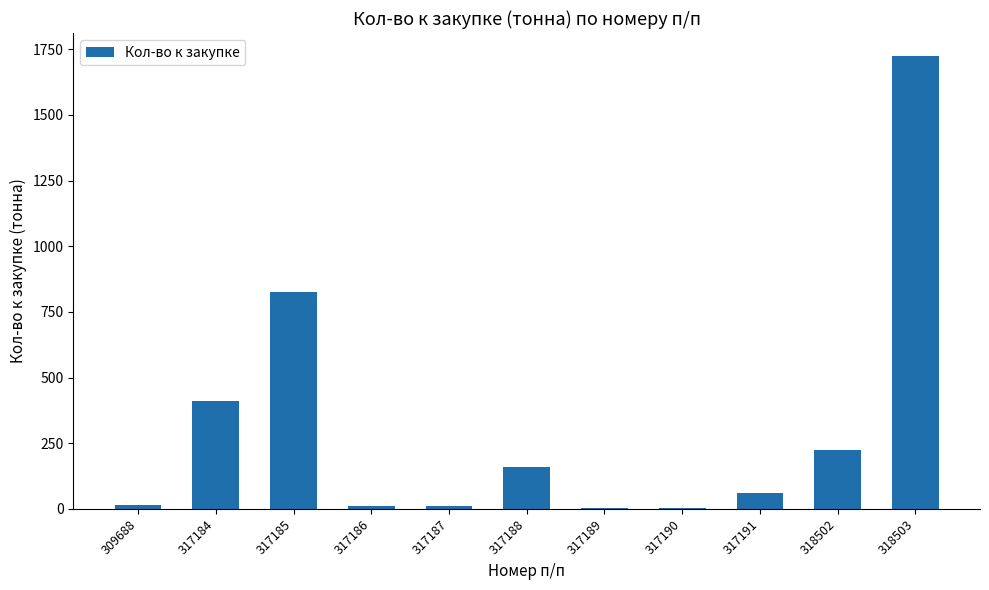

Which label corresponds to the largest value in the chart?

318503